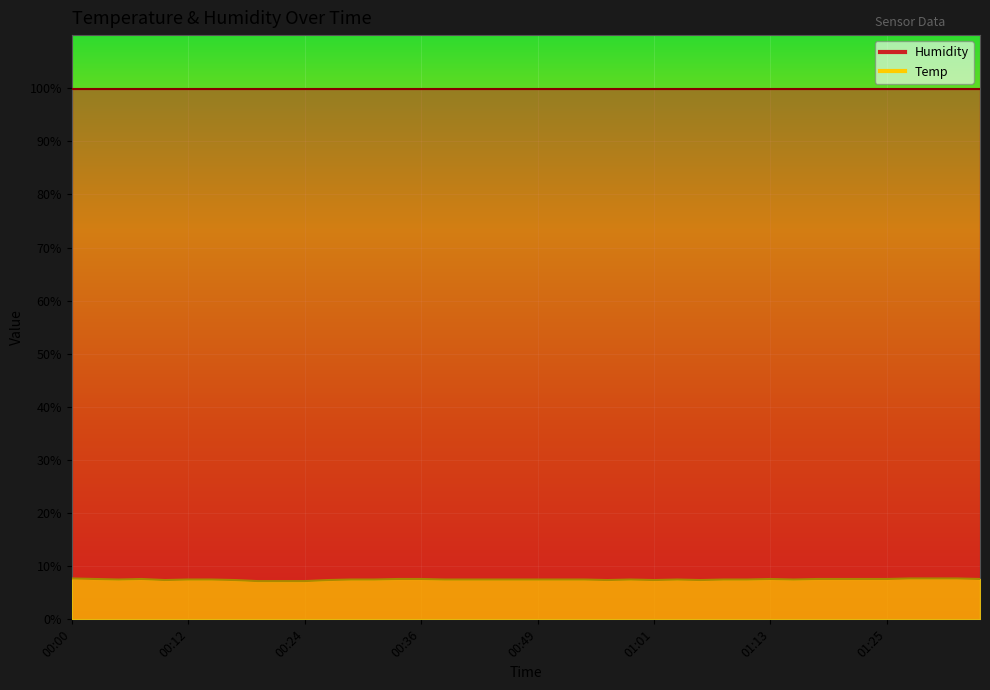

List the labels in order of value, largest first.

00:00, 01:27, 01:30, 01:32, 00:02, 00:07, 00:34, 00:36, 01:13, 01:18, 01:20, 01:23, 01:25, 01:35, 00:05, 00:12, 00:14, 00:29, 00:32, 00:39, 00:41, 00:44, 00:46, 00:49, 00:51, 00:53, 00:58, 01:03, 01:08, 01:10, 01:15, 00:10, 00:17, 00:27, 00:56, 01:01, 01:06, 00:19, 00:22, 00:24